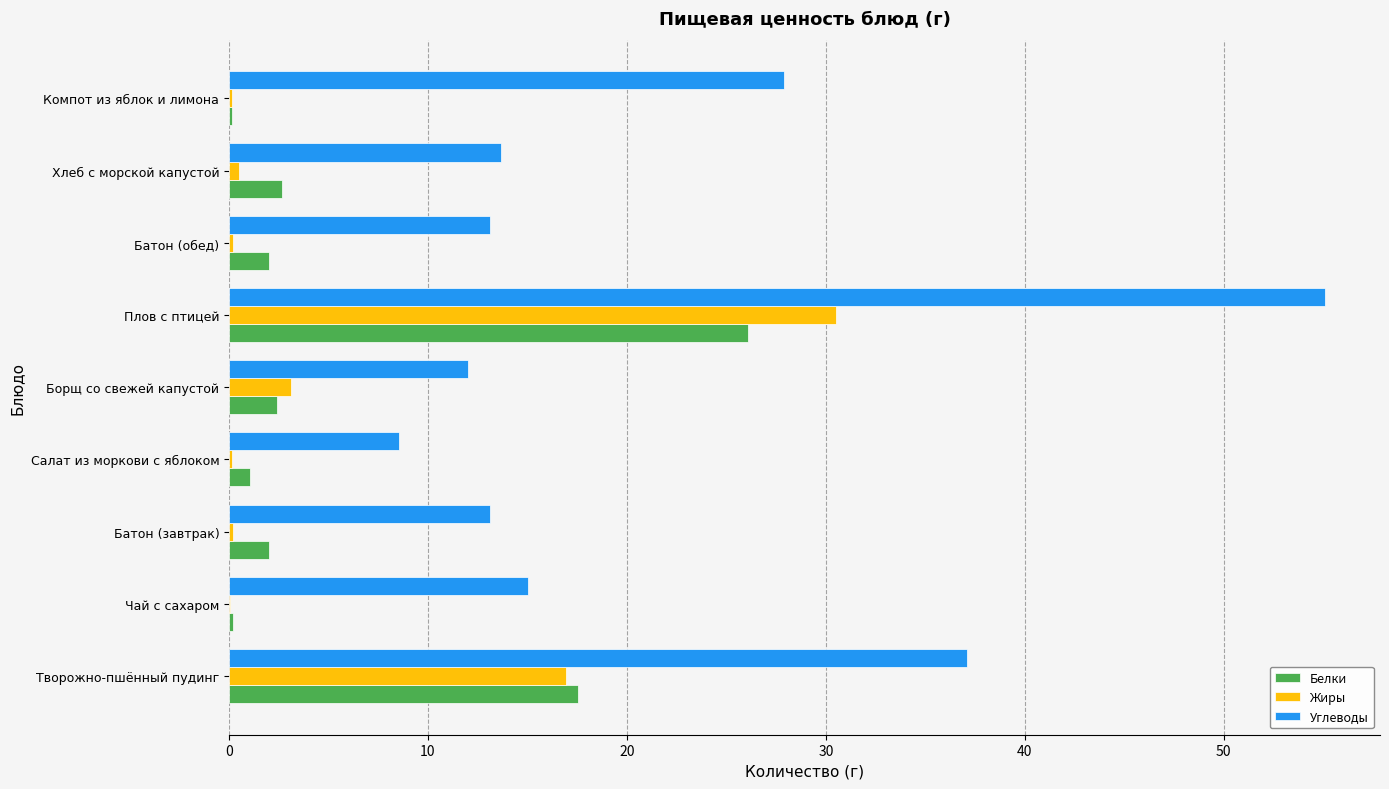

What is the sum of all Жиры values?

51.8